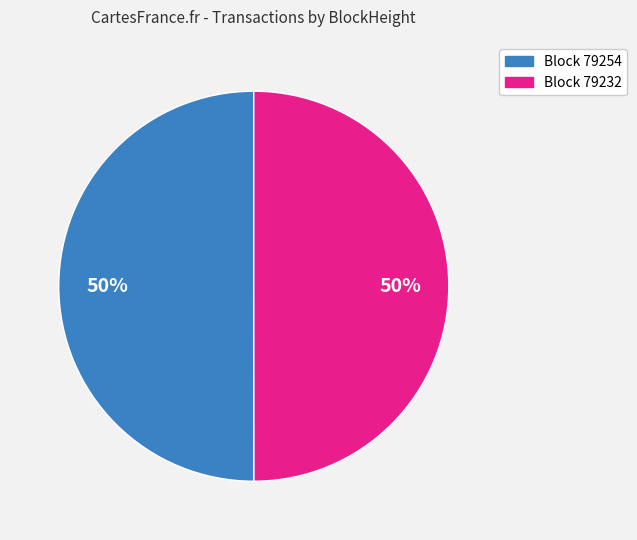

To the nearest percent, what is the average slice percentage?

50%